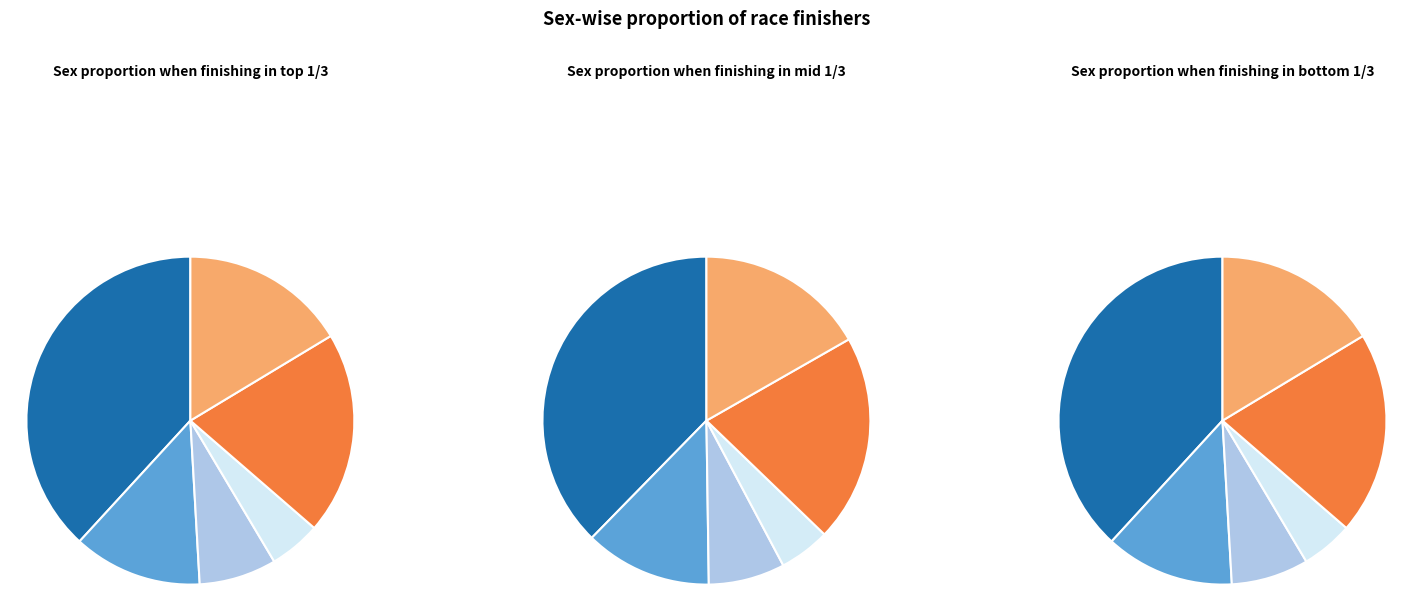

Which category accounts for the majority?

M